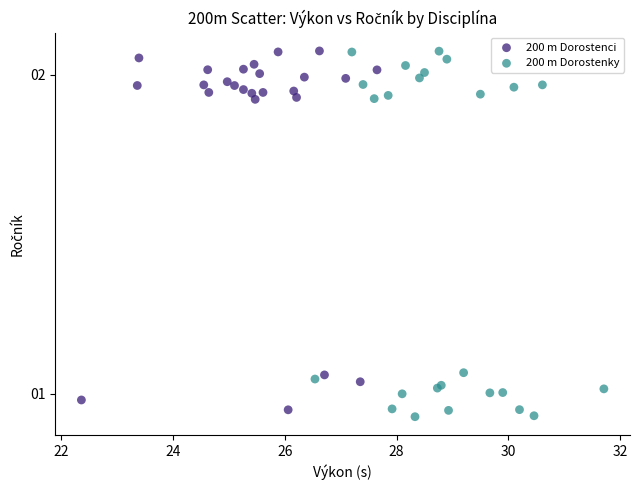

What are all the series names shown in the legend?

200 m Dorostenci, 200 m Dorostenky